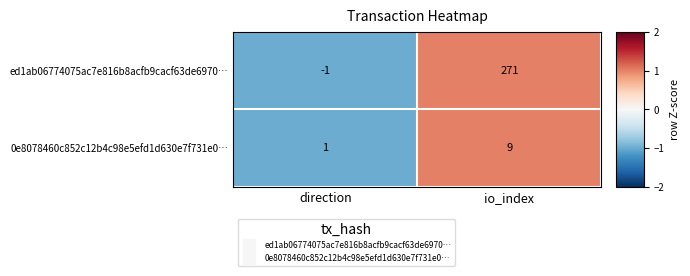

The value of 0e8078460c852c12b4c98e5efd1d630e7f731e0… at io_index is 9. True or false?

True